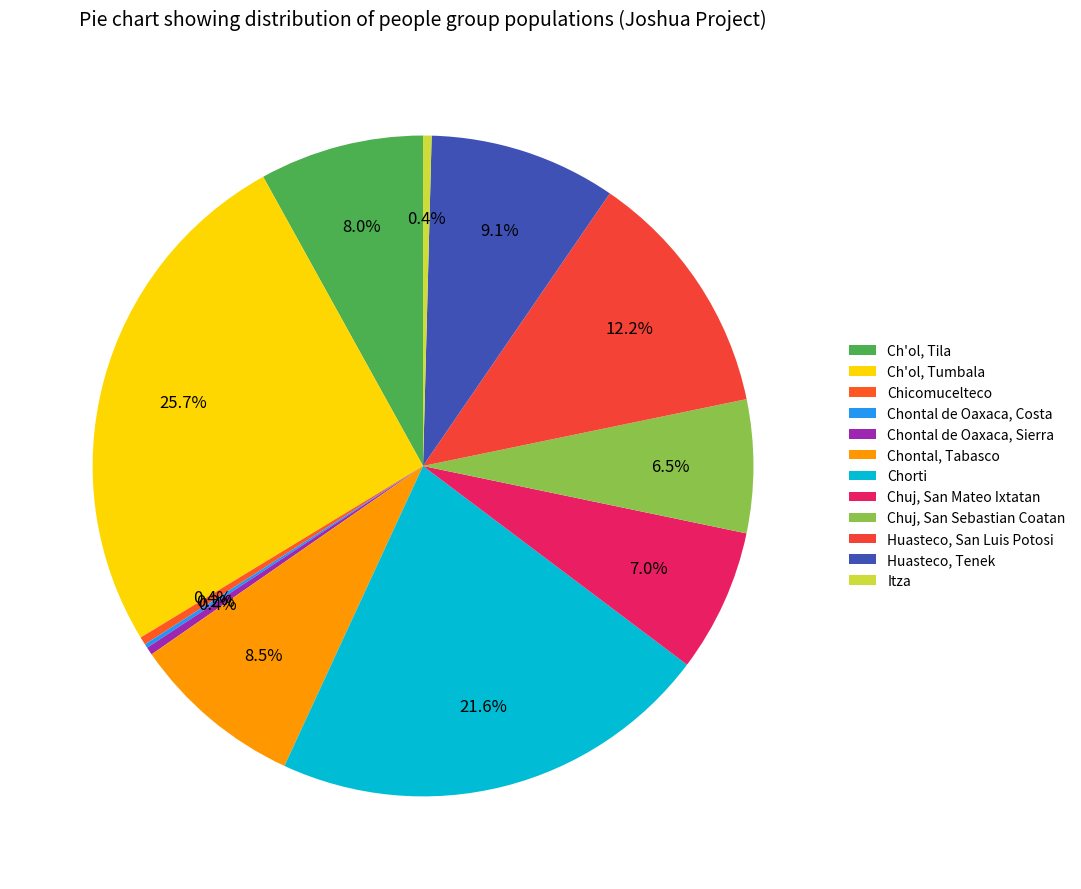

To the nearest percent, what is the combined percentage of Chontal de Oaxaca, Costa and Chontal de Oaxaca, Sierra?

1%